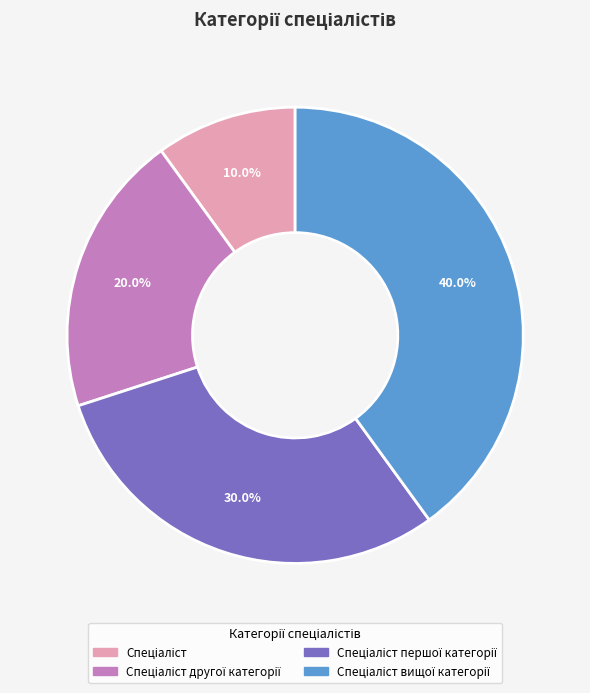

Count the number of slices in the pie.

4